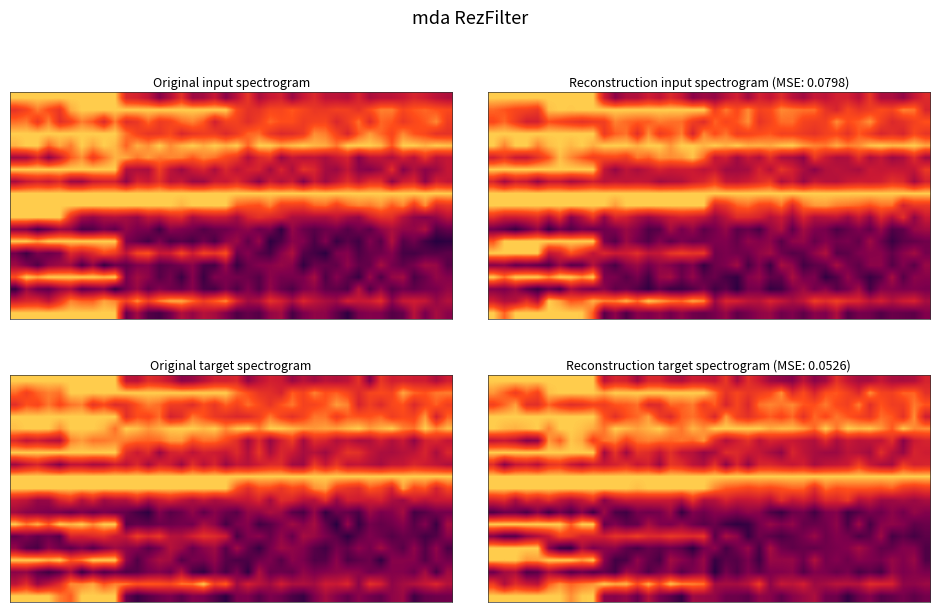

What is the difference between the highest and lowest values at 23?

0.8